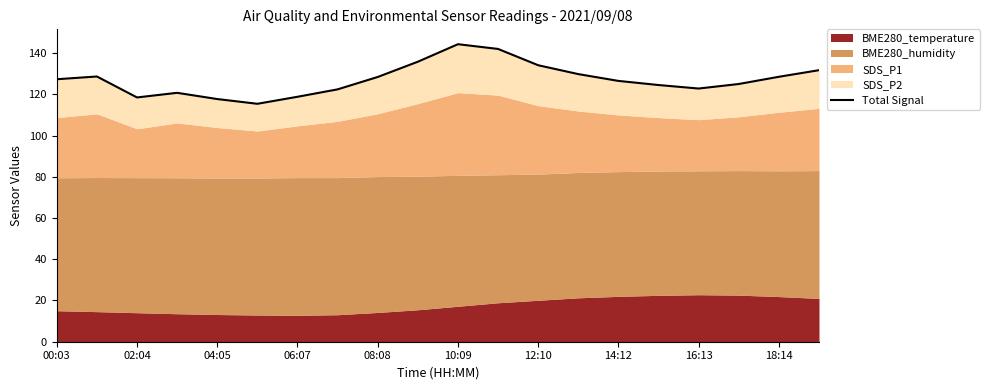

The chart shows a value of 192.1 at 02:04. True or false?

False